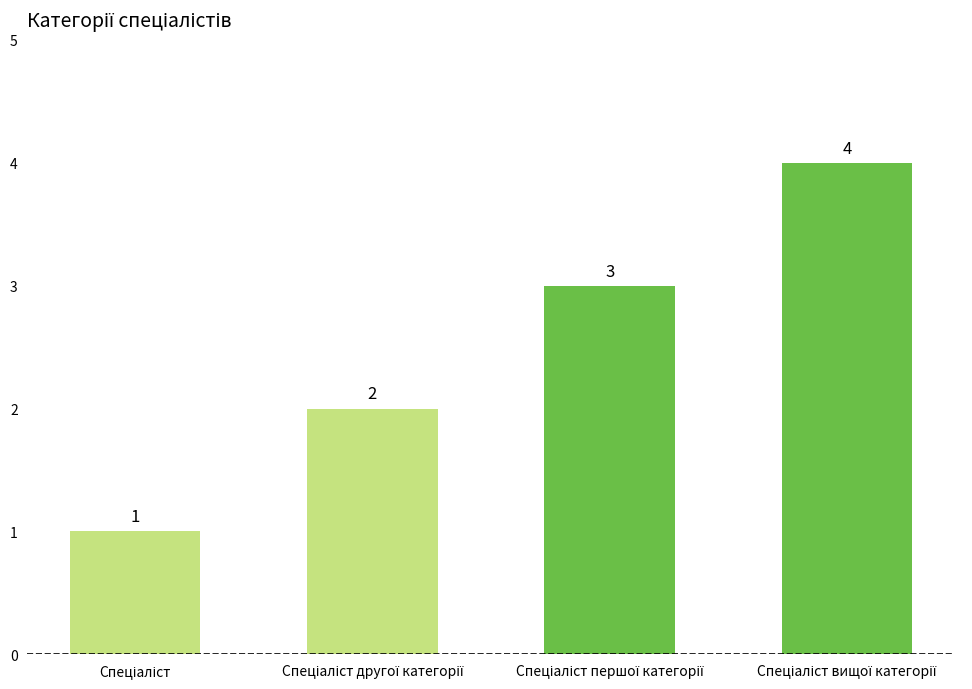

What is the greatest value displayed?

4